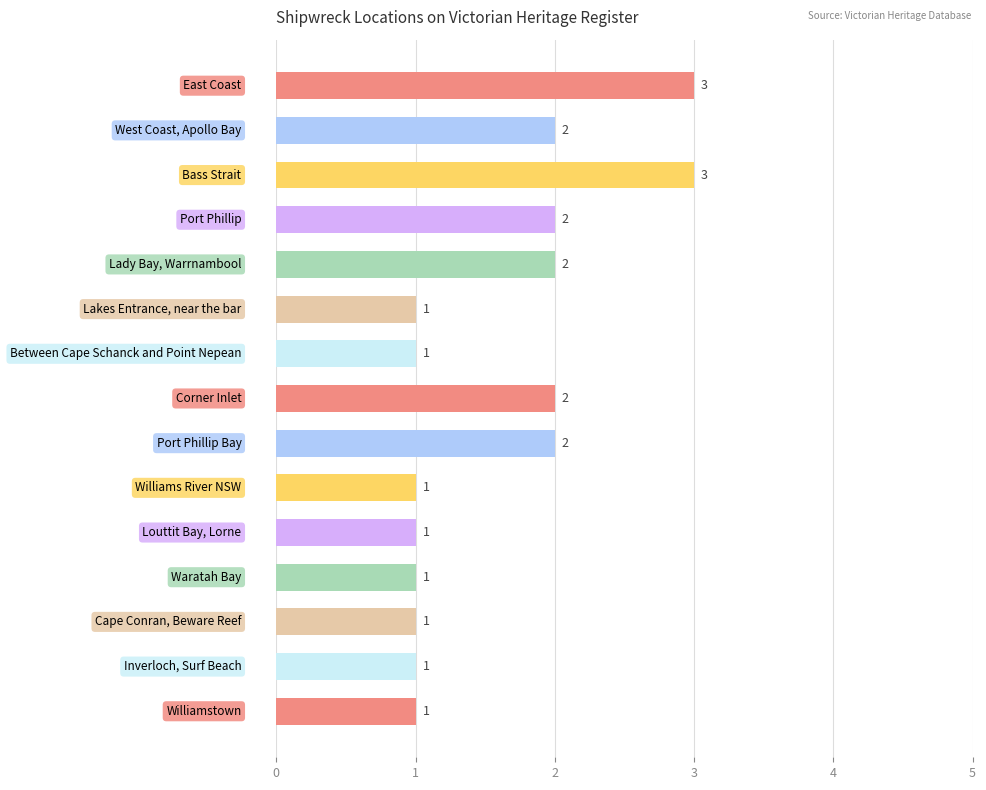

Count the number of data series in this chart.

1